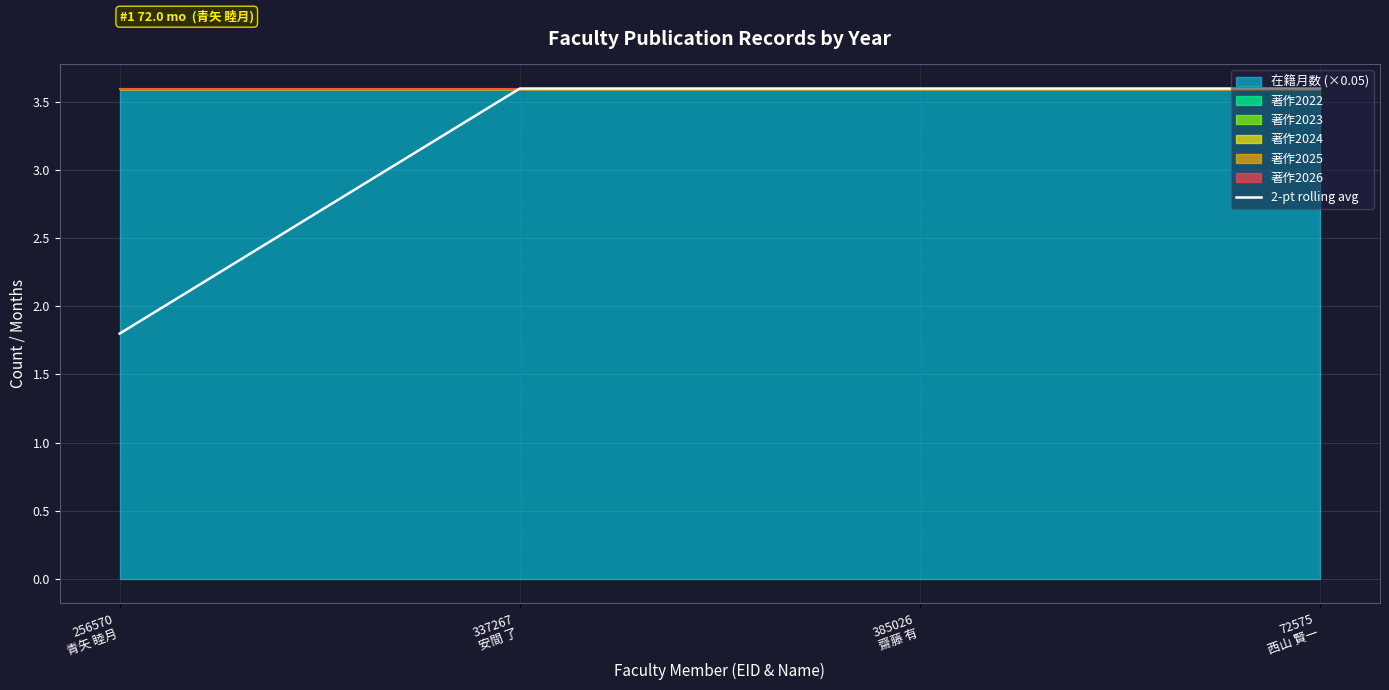

What is the average value?

3.1